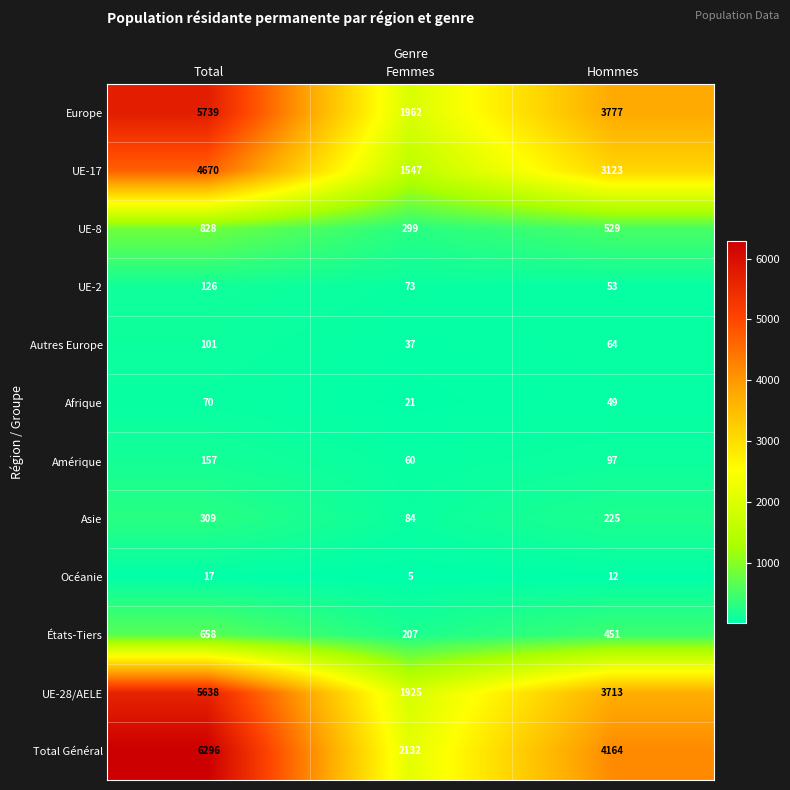

Count the Afrique values in the range 21 to 70.

3